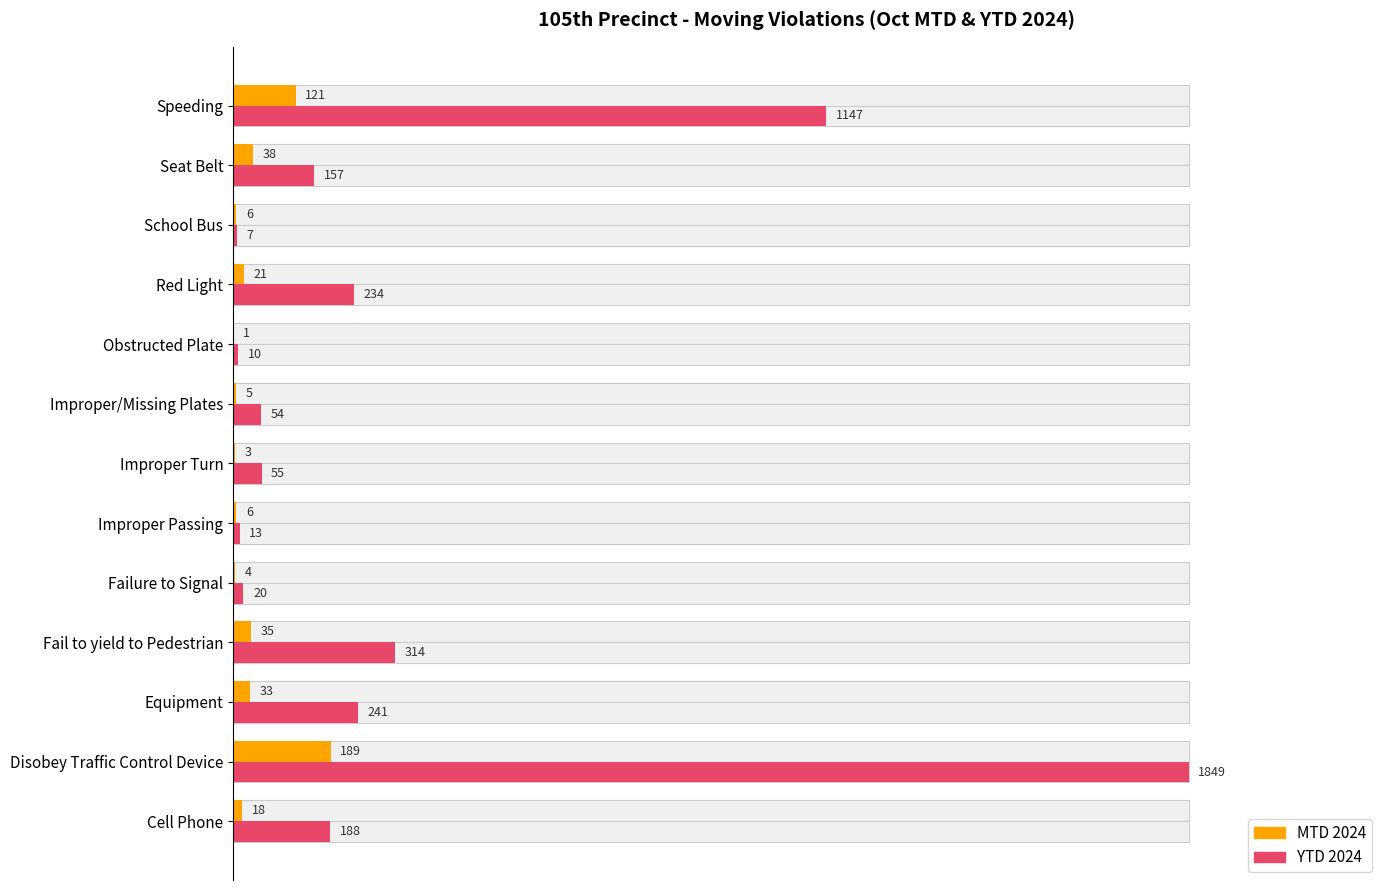

Count the number of categories in the chart.

13